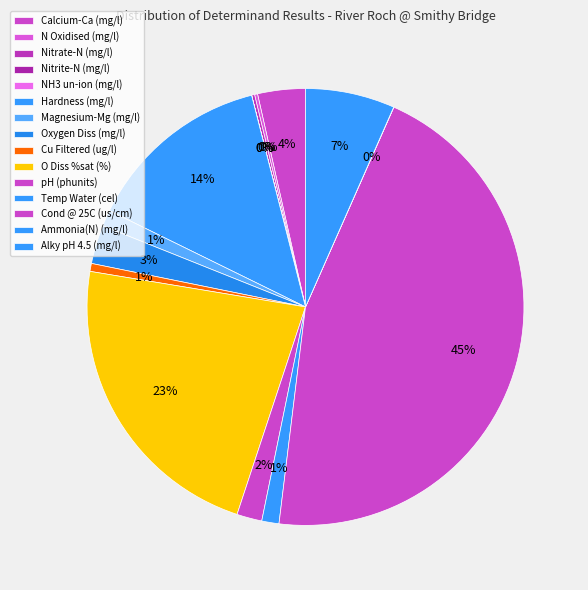

Is it true that Ammonia(N) (mg/l) is 0% of the pie?

True